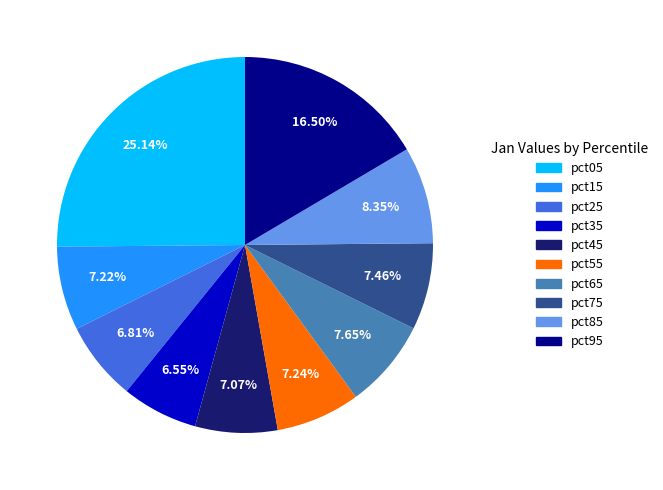

Combined, do pct45 and pct35 account for over 50%?

No